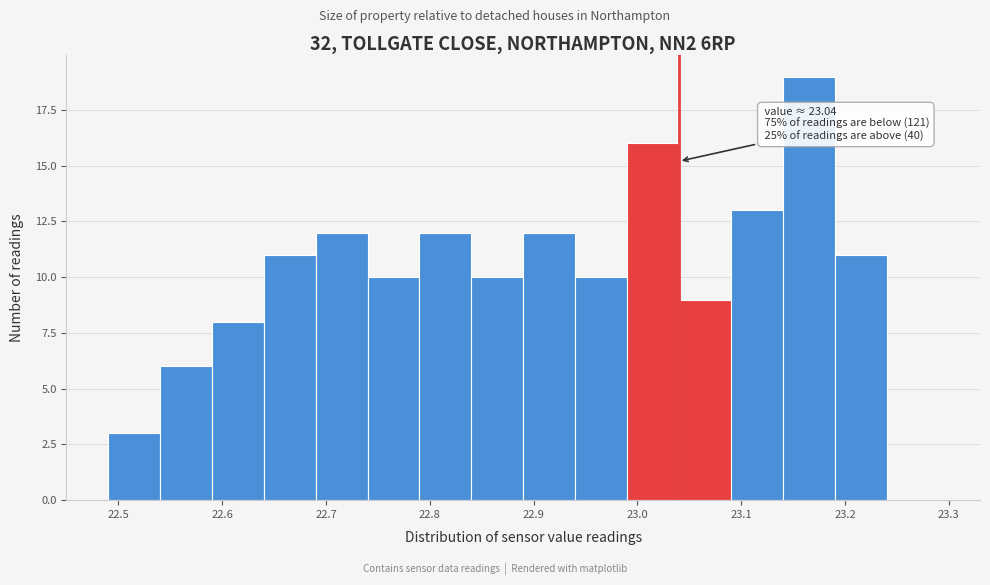

Which range on the x-axis has the tallest bar?

23.14 to 23.19